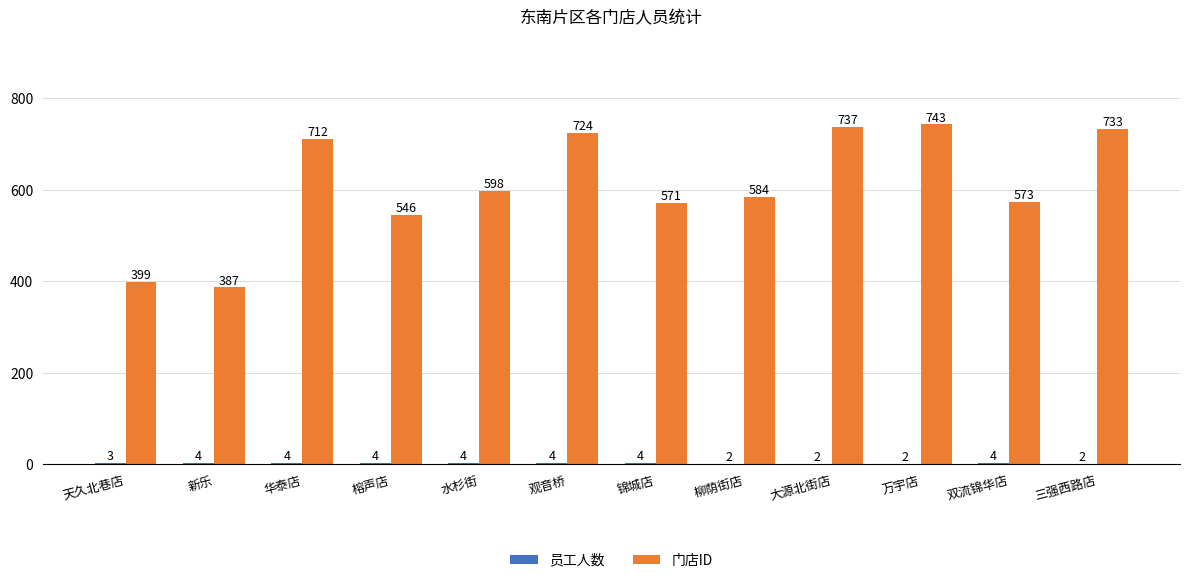

Where does the 门店ID series first go above 598?

华泰店